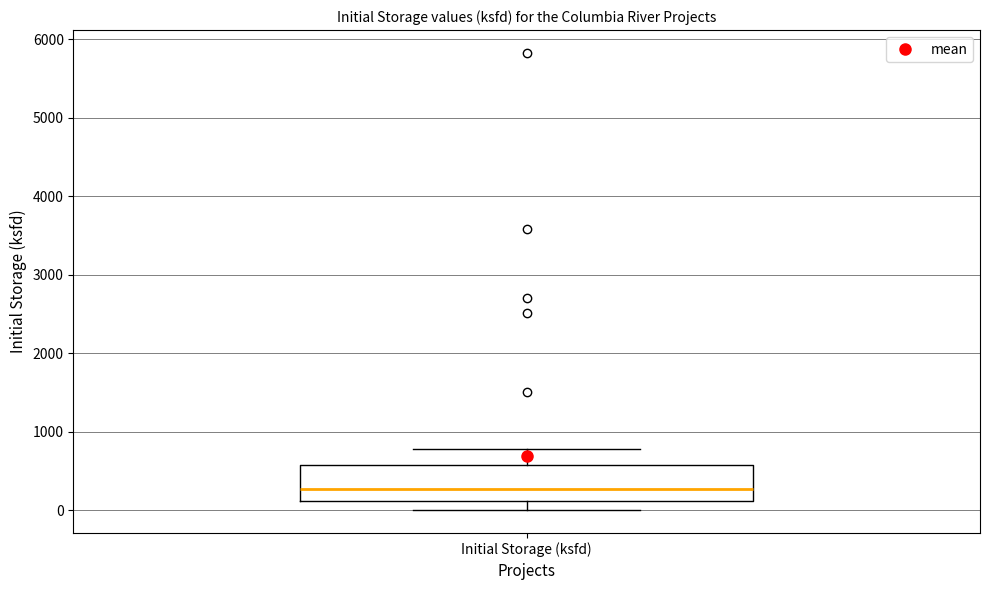

Transcribe this box plot: give where the median line is, the range the box spans, and where the two whiskers end, as read against the y-axis. The values are not printed on the chart, so give them approximately, as read against the axis.

median 300, box 100 to 600, whiskers 0 to 800